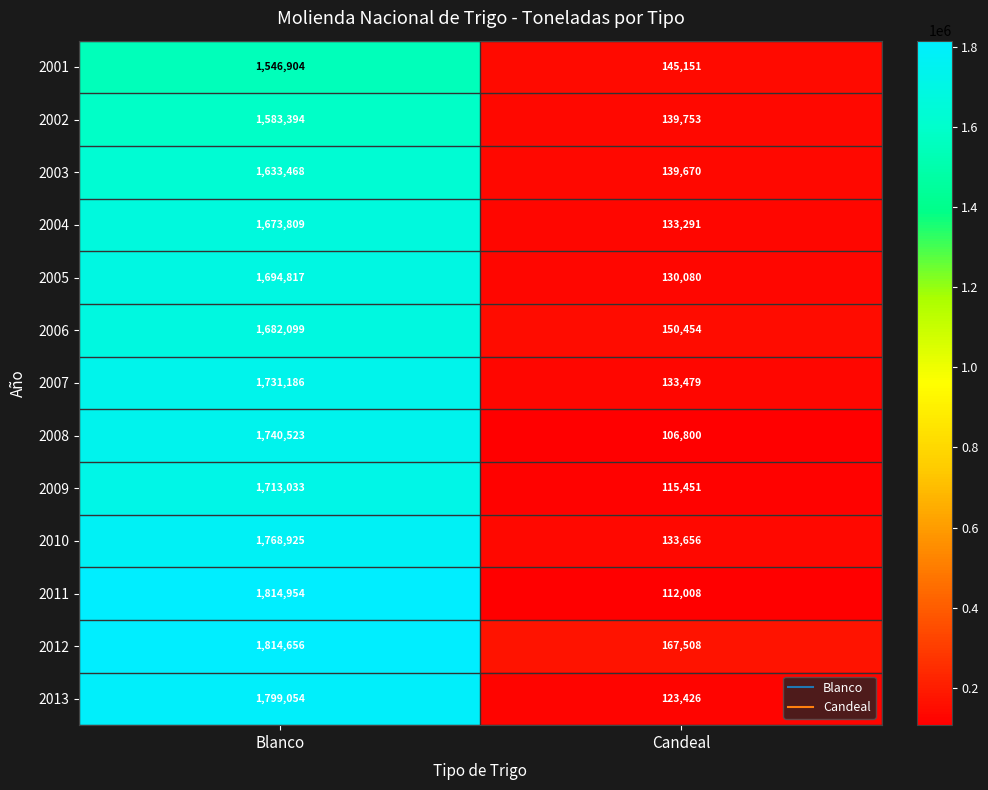

Reading left to right, what are all the values shown in this chart?

2001: 1546904	145151
2002: 1583394	139753
2003: 1633468	139670
2004: 1673809	133291
2005: 1694817	130080
2006: 1682099	150454
2007: 1731186	133479
2008: 1740523	106800
2009: 1713033	115451
2010: 1768925	133656
2011: 1814954	112008
2012: 1814656	167508
2013: 1799054	123426